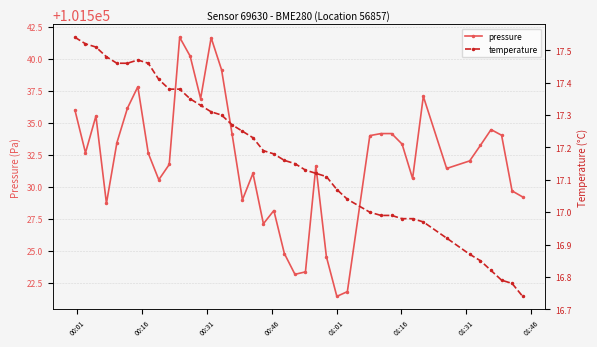

What is the difference between the maximum and second lowest values in the pressure series?

19.8